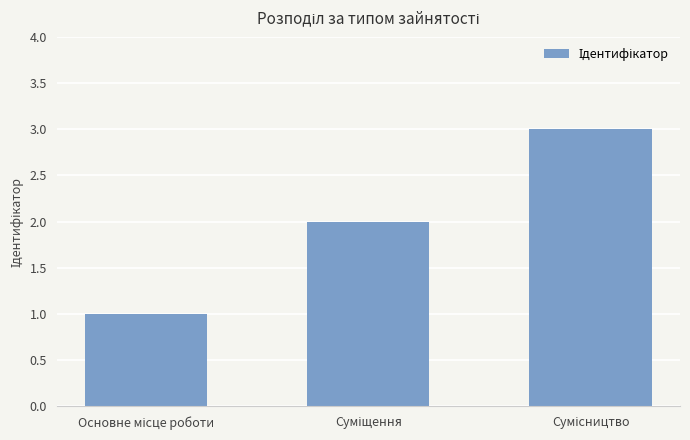

What is the maximum value shown in the chart?

3